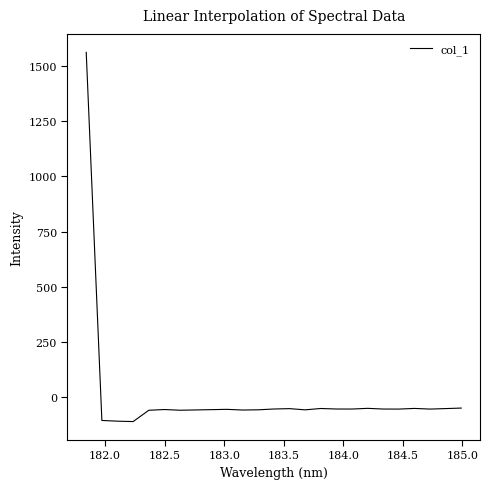

What is the smallest value displayed?

-109.9